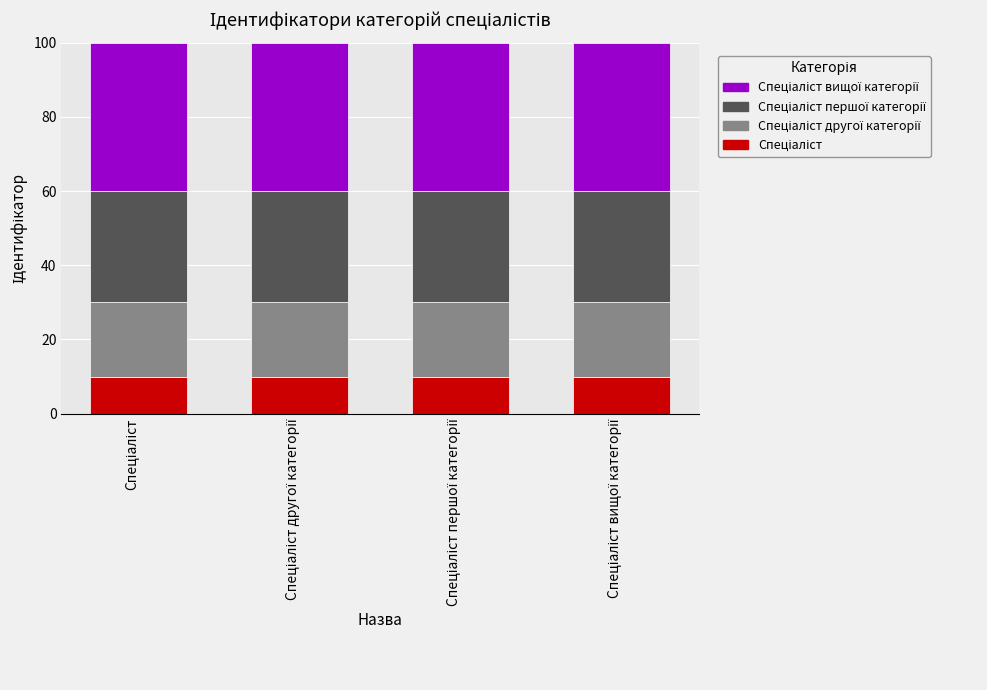

The value of Спеціаліст першої категорії at Спеціаліст вищої категорії is 13. True or false?

False